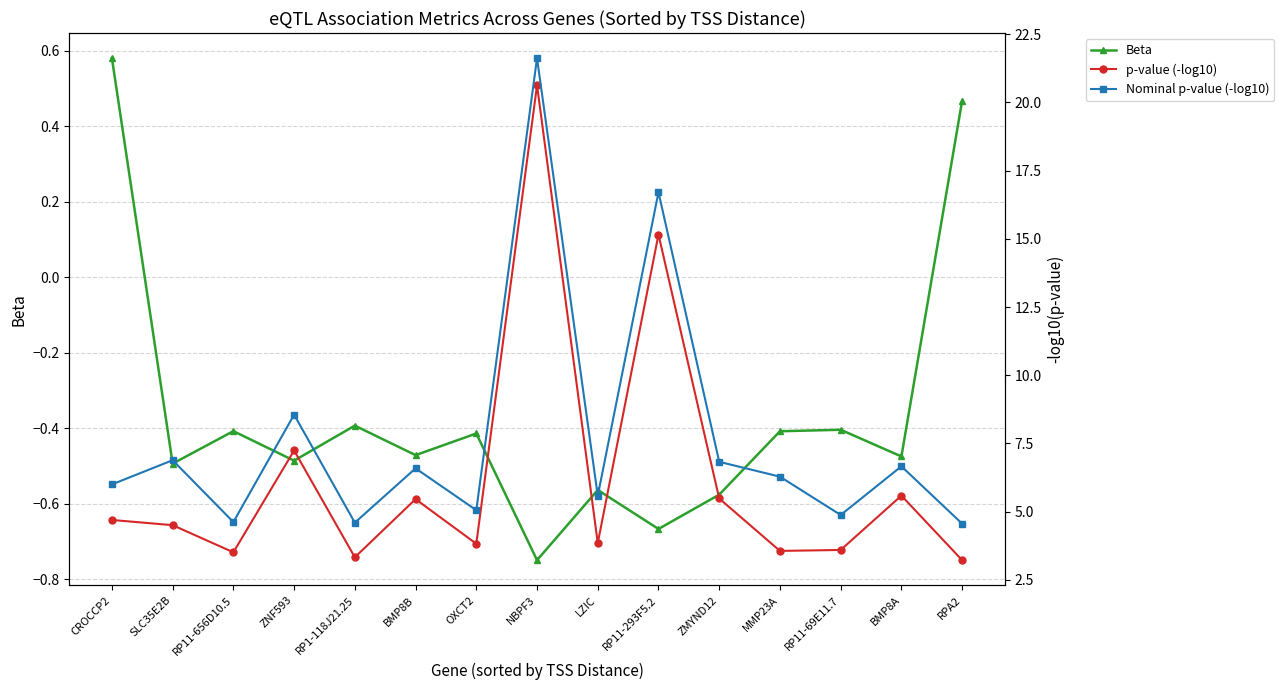

At which label does Nominal p-value (-log10) first exceed 6?

SLC35E2B